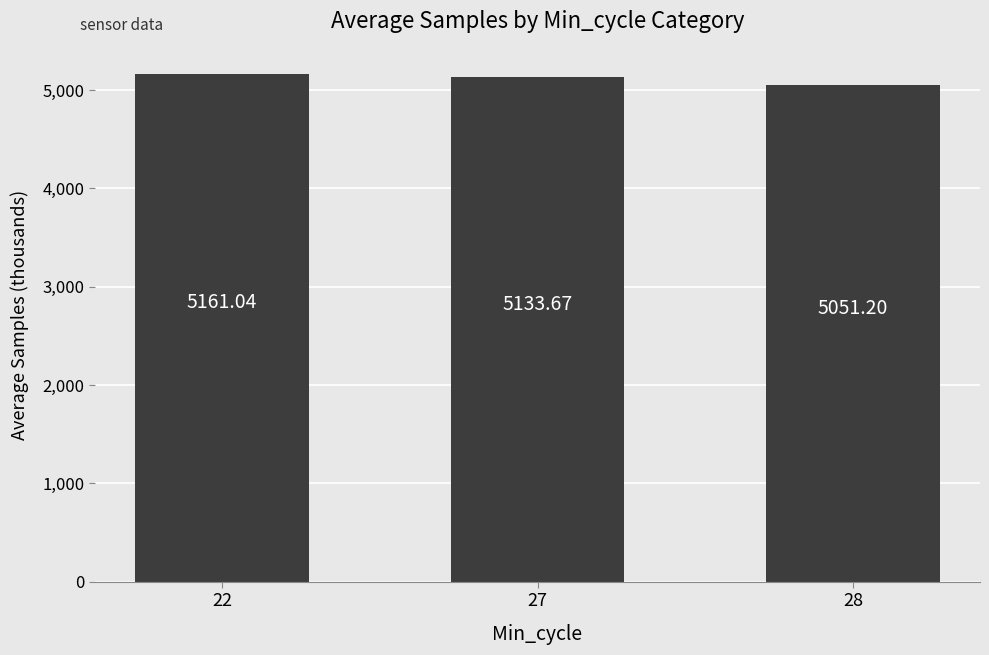

What is the value of the 2nd bar from the left?

5133.7